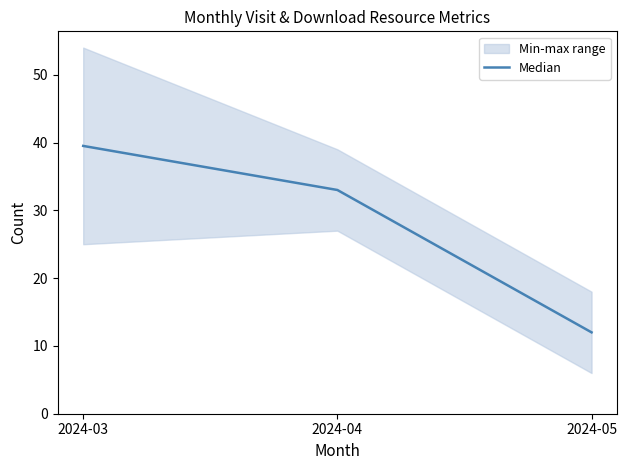

True or false: the data shows 55.0 at 2024-04.

False